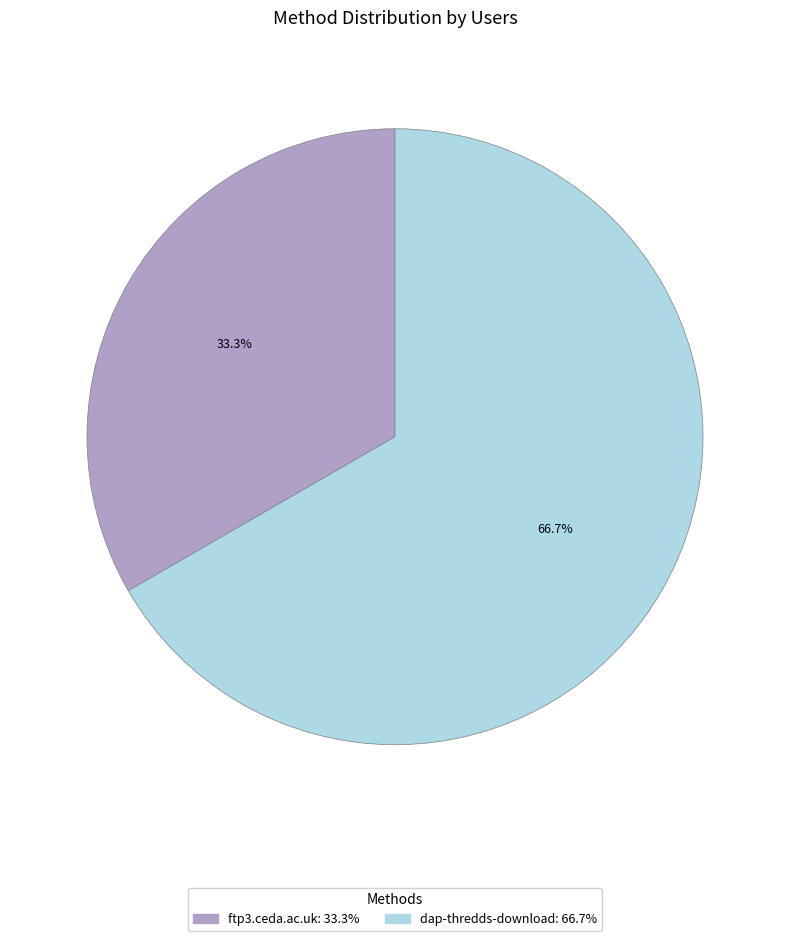

Rank the categories by value from highest to lowest.

dap-thredds-download, ftp3.ceda.ac.uk